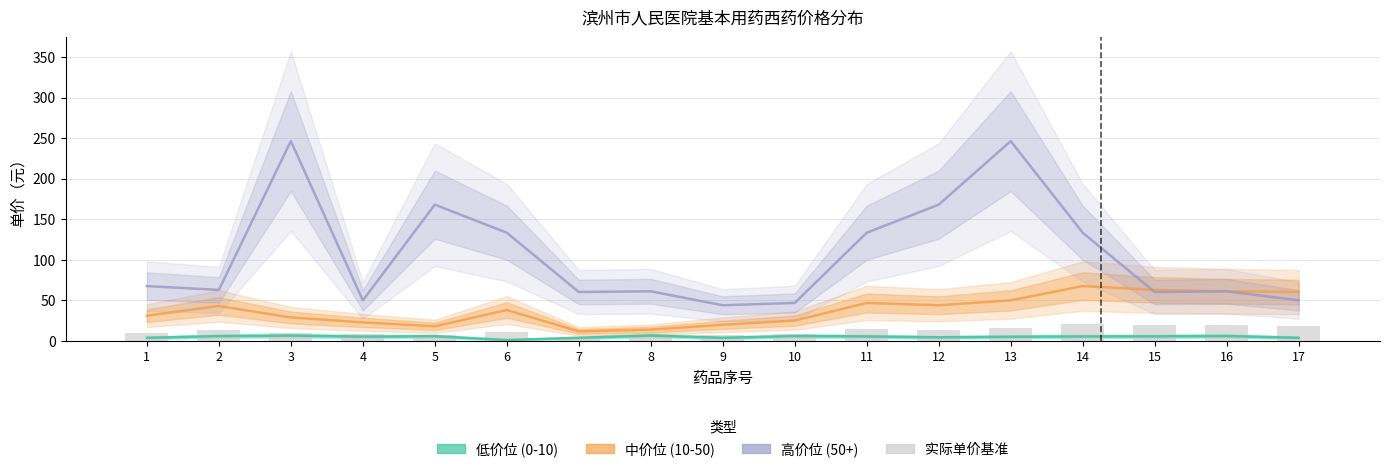

What is the sum of all 低价位 (0-10) values?

87.5